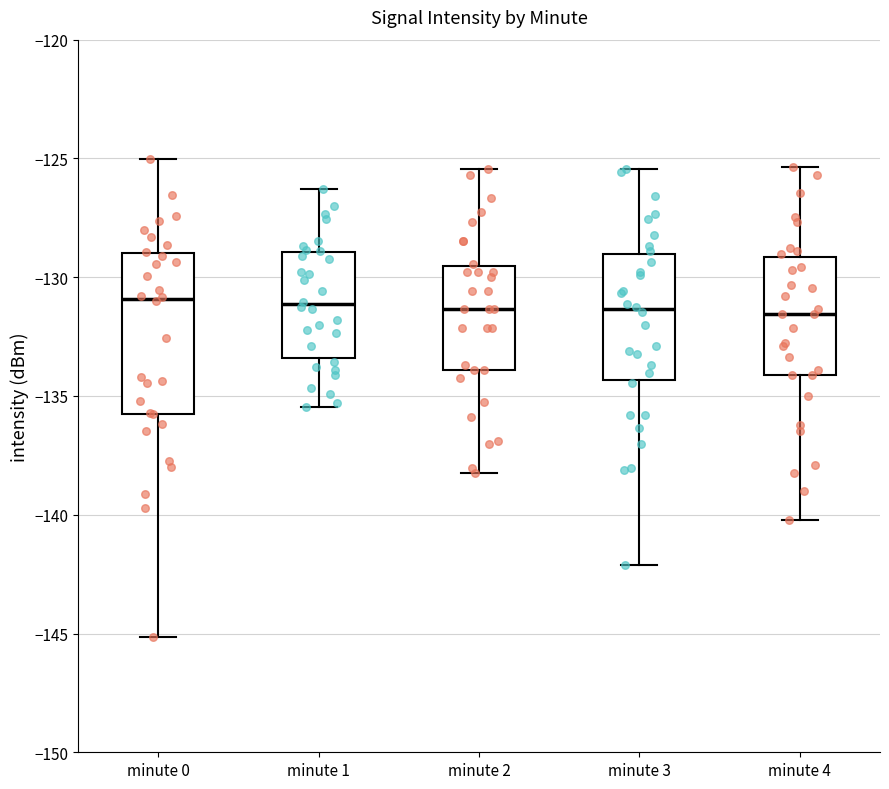

Reading left to right, transcribe this box plot: for each box, give where its median line is, the range the box spans, and where its two whiskers end, as read against the y-axis. The values are not printed on the chart, so give them approximately, as read against the axis.

minute 0: median -131.0, box -136.0 to -129.0, whiskers -145.0 to -125.0
minute 1: median -131.0, box -133.5 to -129.0, whiskers -135.5 to -126.5
minute 2: median -131.5, box -134.0 to -129.5, whiskers -138.0 to -125.5
minute 3: median -131.5, box -134.5 to -129.0, whiskers -142.0 to -125.5
minute 4: median -131.5, box -134.0 to -129.0, whiskers -140.0 to -125.5